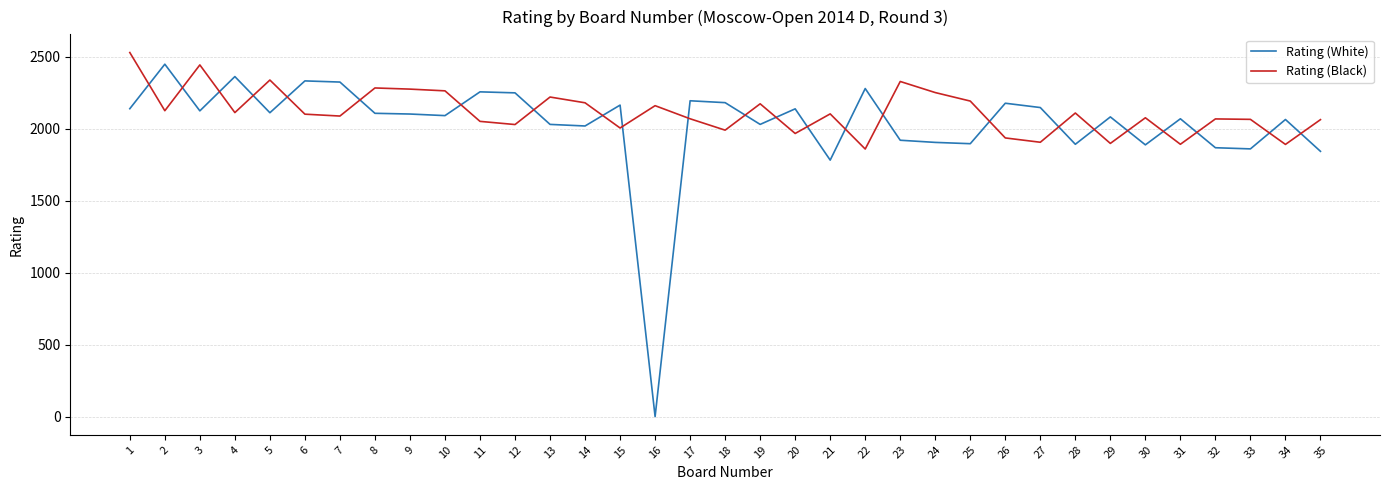

Where do Rating (White) and Rating (Black) first cross each other?

1 and 2